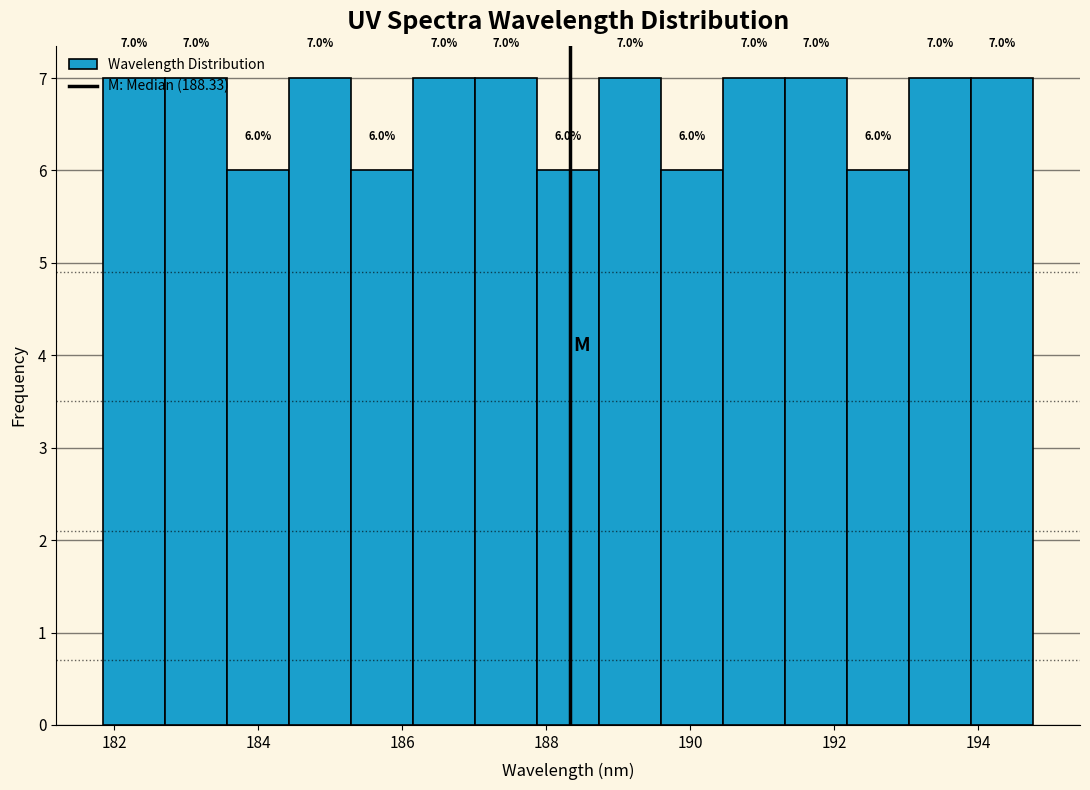

Reading left to right, list every bar in this chart as the range it spans on the x-axis followed by its height. The bar edges are not printed on the chart, so give them approximately, as read against the axis.

181.8 to 182.8: 7.0
182.8 to 183.6: 7.0
183.6 to 184.4: 6.0
184.4 to 185.2: 7.0
185.2 to 186.2: 6.0
186.2 to 187.0: 7.0
187.0 to 187.8: 7.0
187.8 to 188.8: 6.0
188.8 to 189.6: 7.0
189.6 to 190.4: 6.0
190.4 to 191.4: 7.0
191.4 to 192.2: 7.0
192.2 to 193.0: 6.0
193.0 to 194.0: 7.0
194.0 to 194.8: 7.0